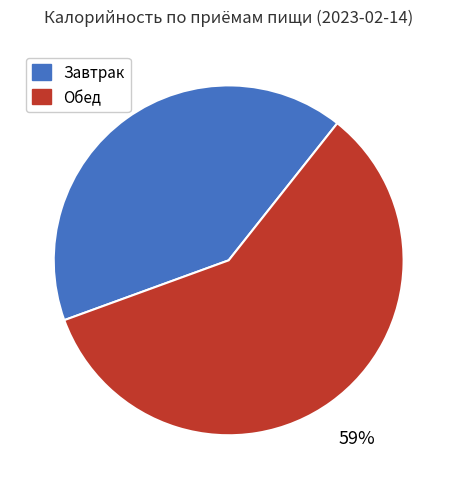

The Завтрак slice represents 41% of the pie. True or false?

True